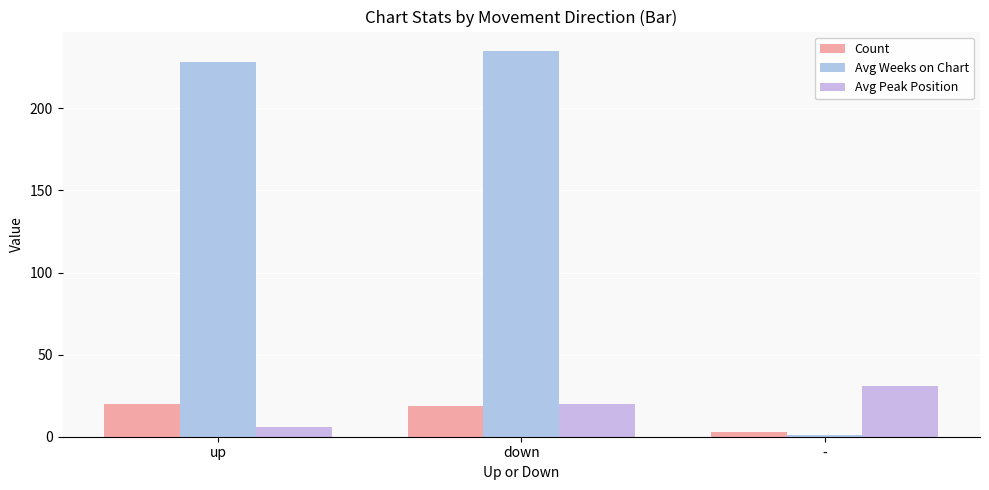

How many bars are there in each group?

3